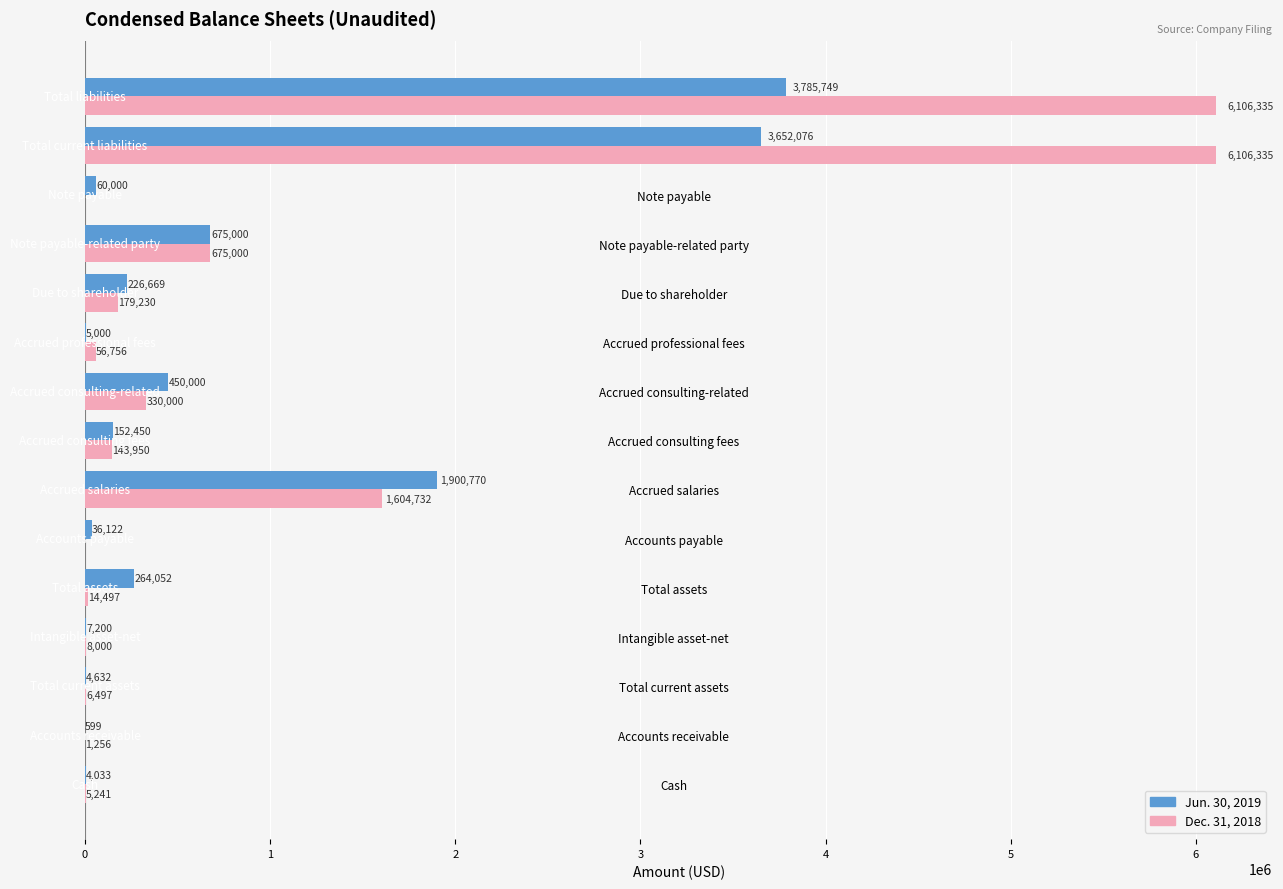

Where is Jun. 30, 2019 nearest to the value 1893174?

Accrued salaries